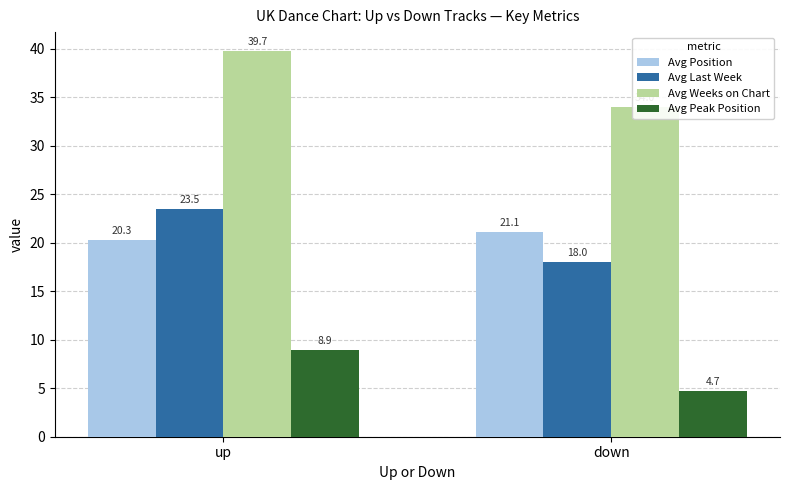

Between down and up, which is larger?

down